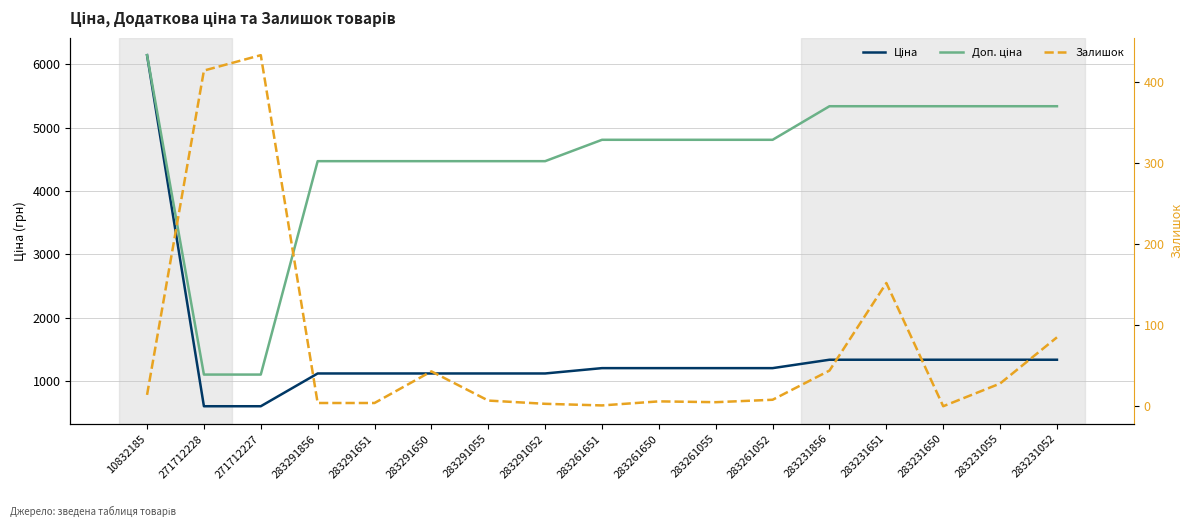

True or false: Ціна has a value of 1117.4 at 283291856.

True